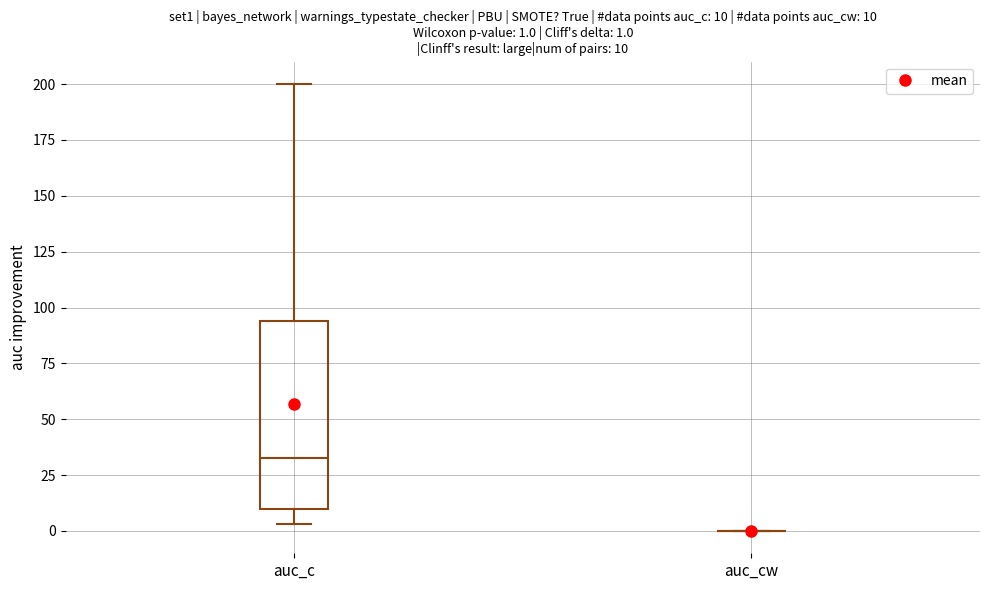

Comparing the boxes themselves (not the whiskers), which one is the tallest?

auc_c